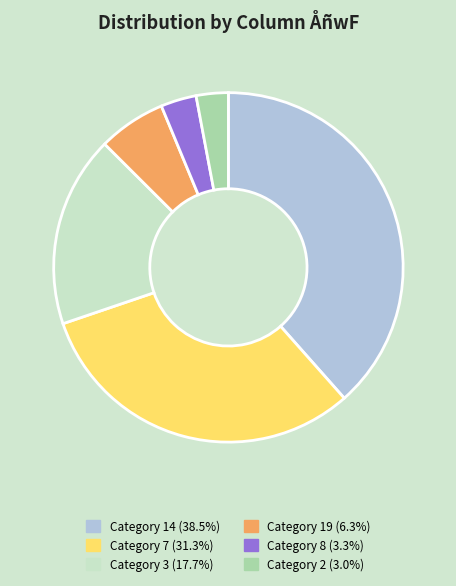

Does Category 3 (17.7%) represent more than half of the total?

No